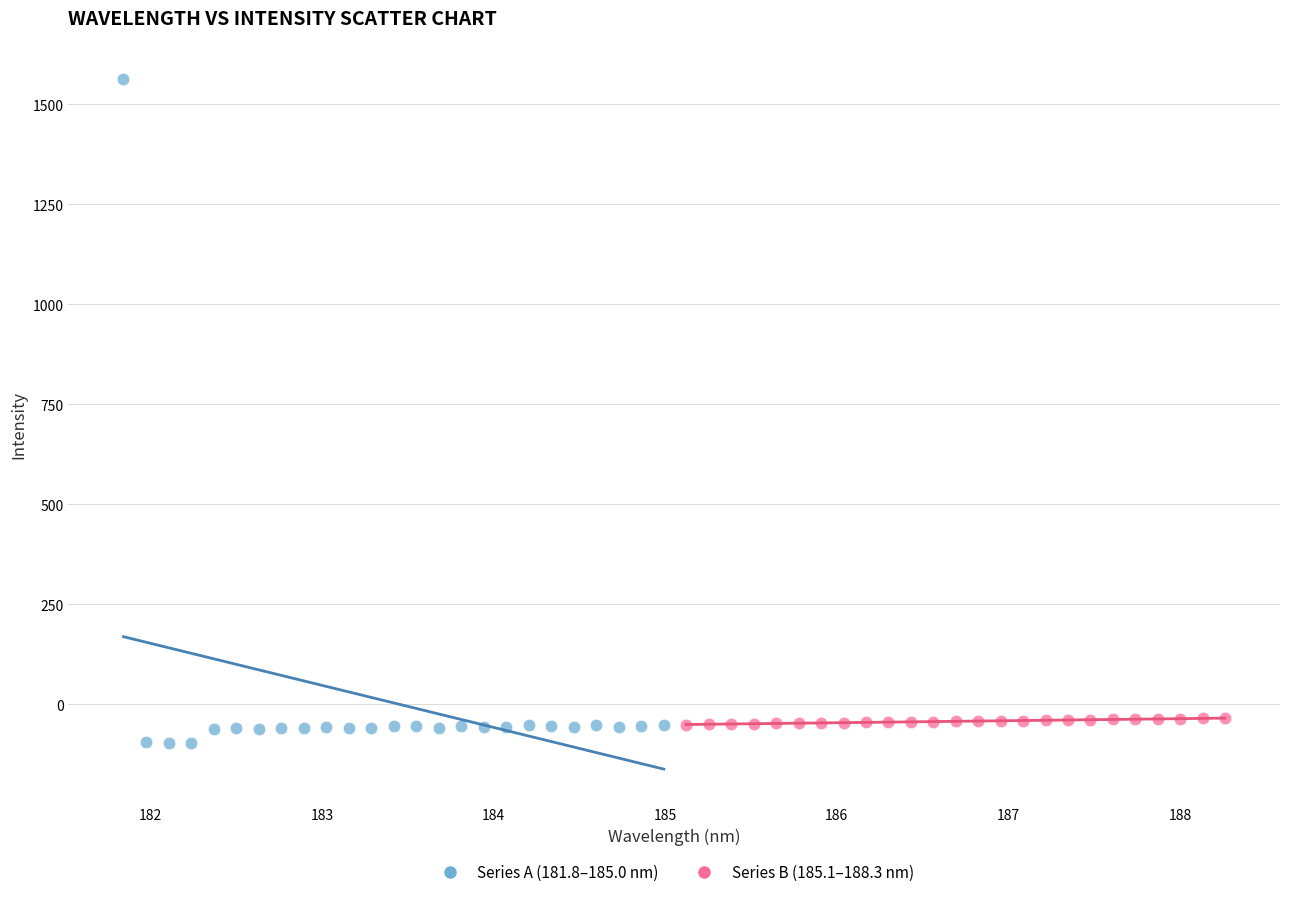

What are all the series names shown in the legend?

Series A (181.8–185.0 nm), Series B (185.1–188.3 nm)